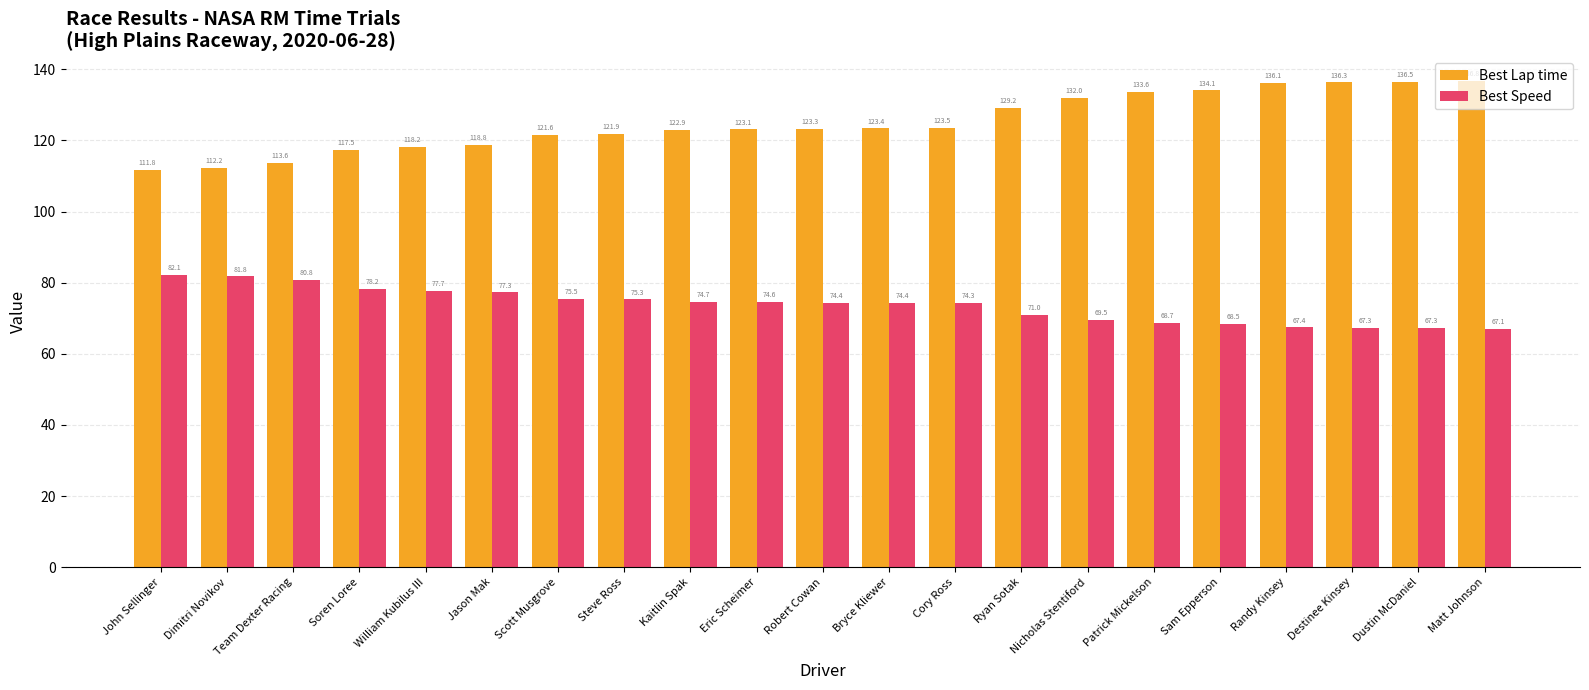

Is the value of Best Speed at William Kubilus III greater than the value of Best Lap time at Cory Ross?

No